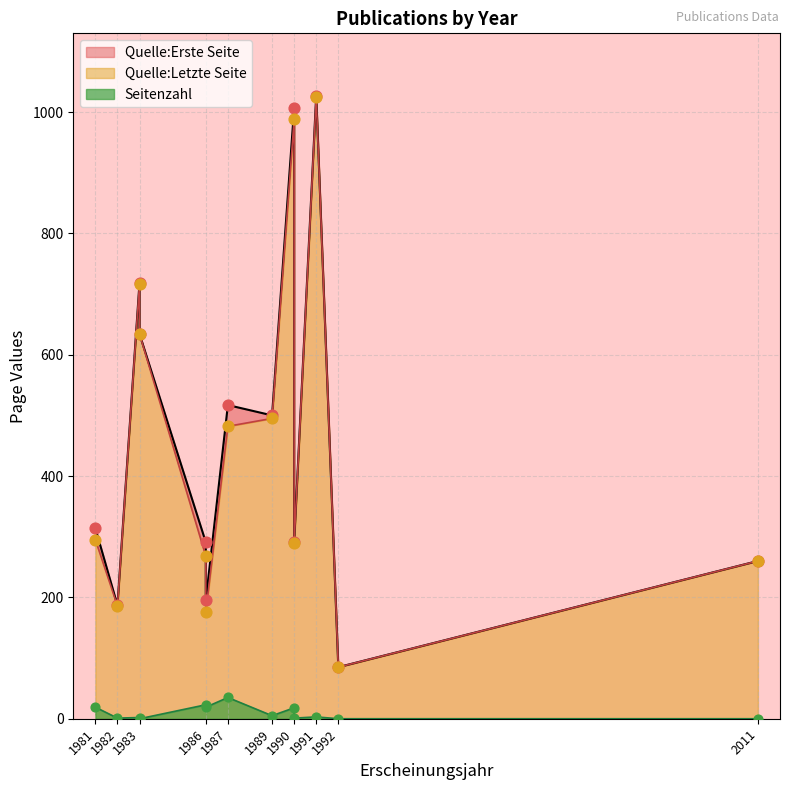

At which category is the sum across all series the highest?

1991